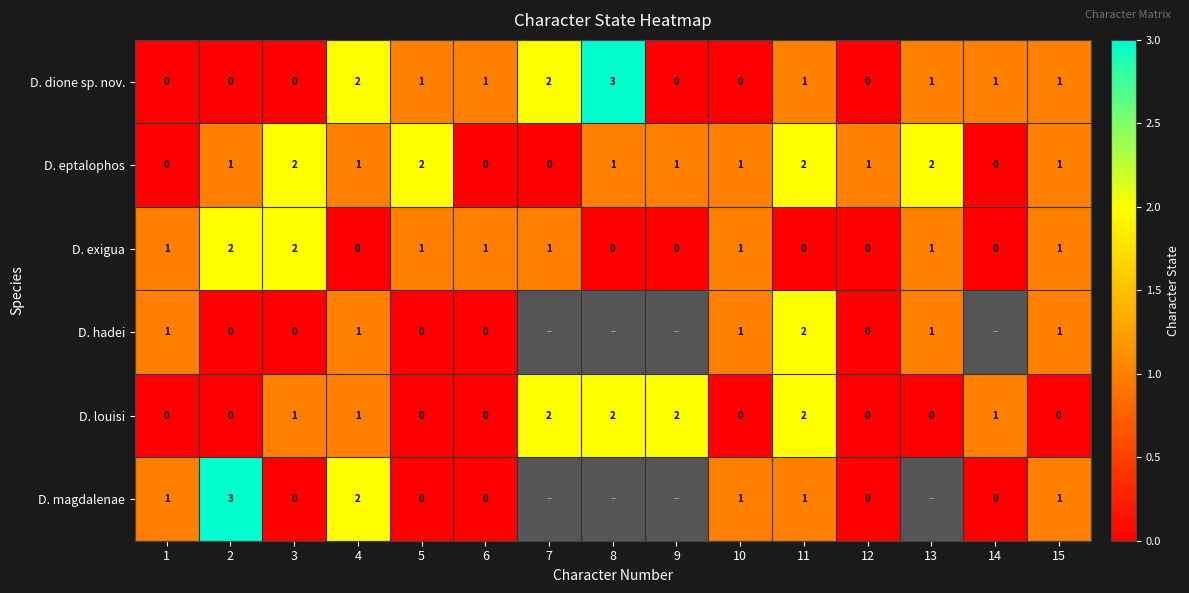

The D. hadei series shows 1 at 15. True or false?

True